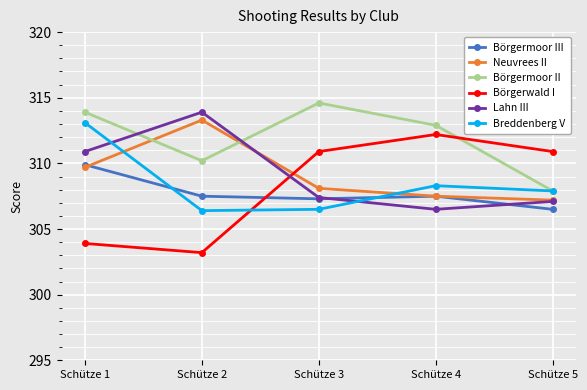

What is the difference between the Börgerwald I values at Schütze 4 and Schütze 5?

1.3